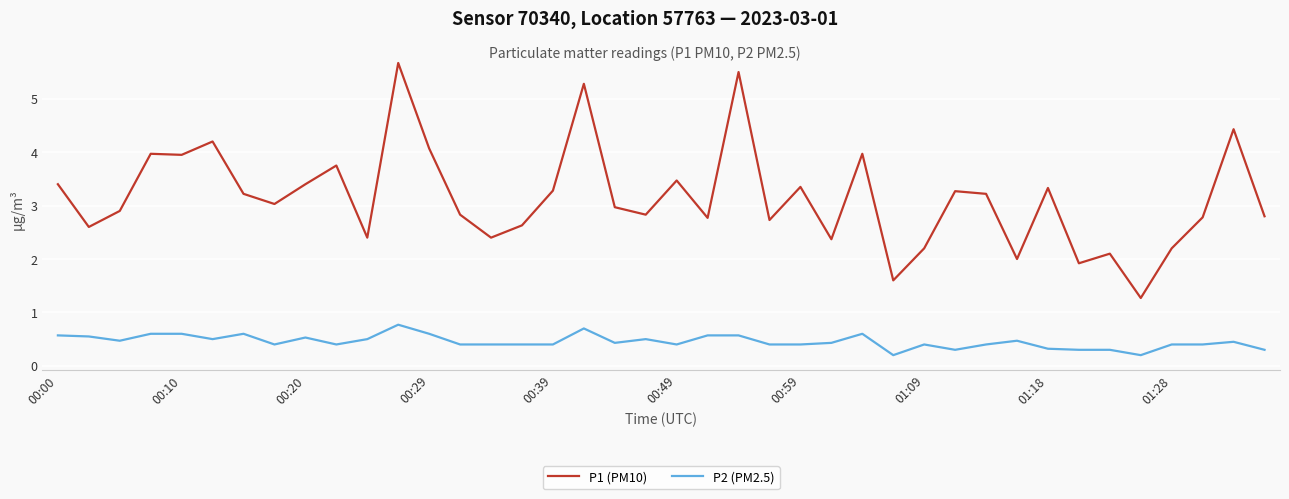

True or false: P1 (PM10) and P2 (PM2.5) intersect in this chart.

False